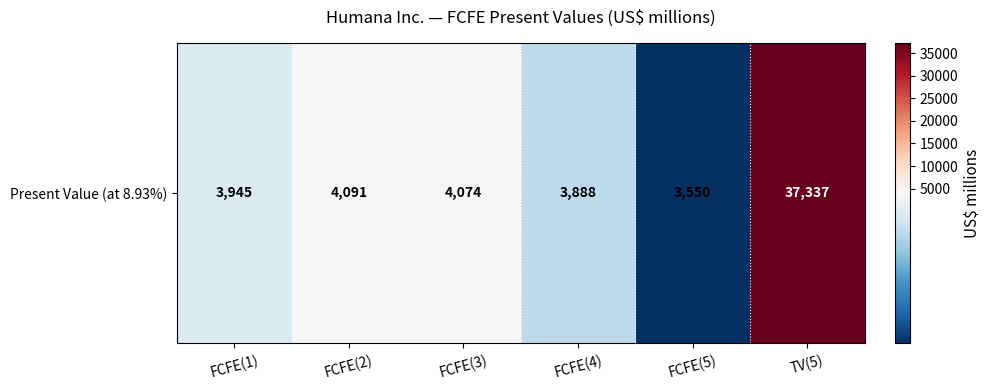

List the labels in order of value, smallest first.

FCFE(5), FCFE(4), FCFE(1), FCFE(3), FCFE(2), TV(5)